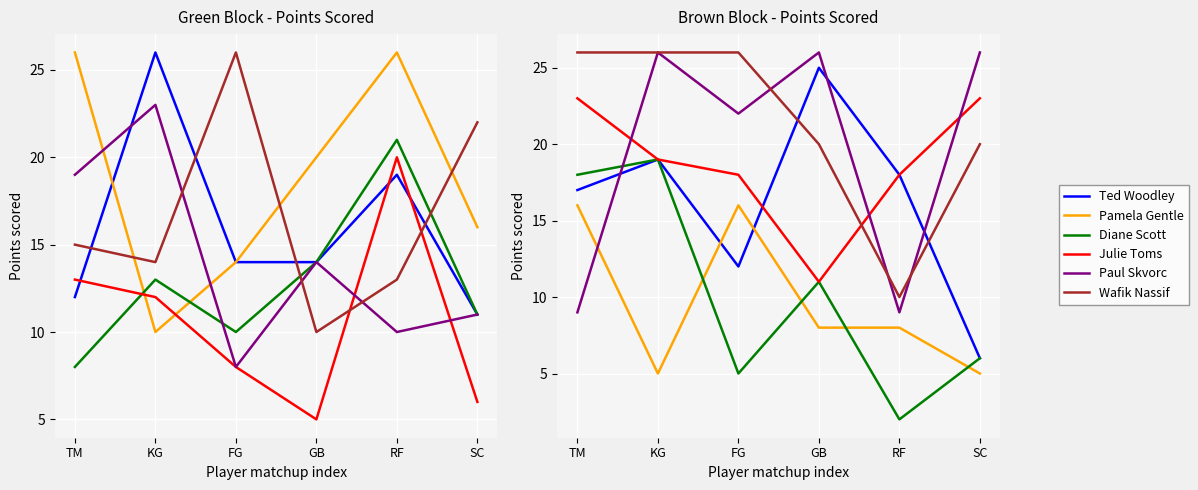

At which category does the chart reach its minimum across all series?

GB